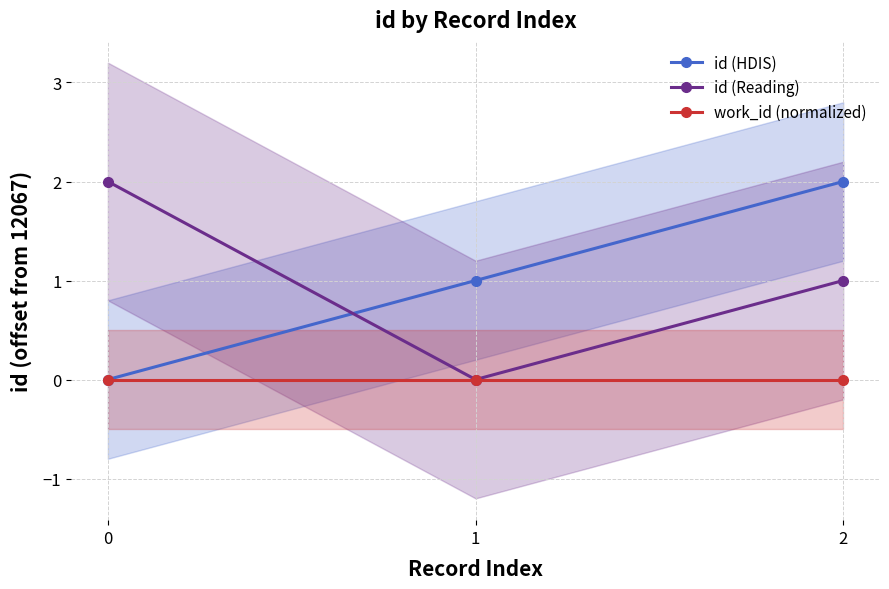

Does the chart have visible grid lines?

Yes